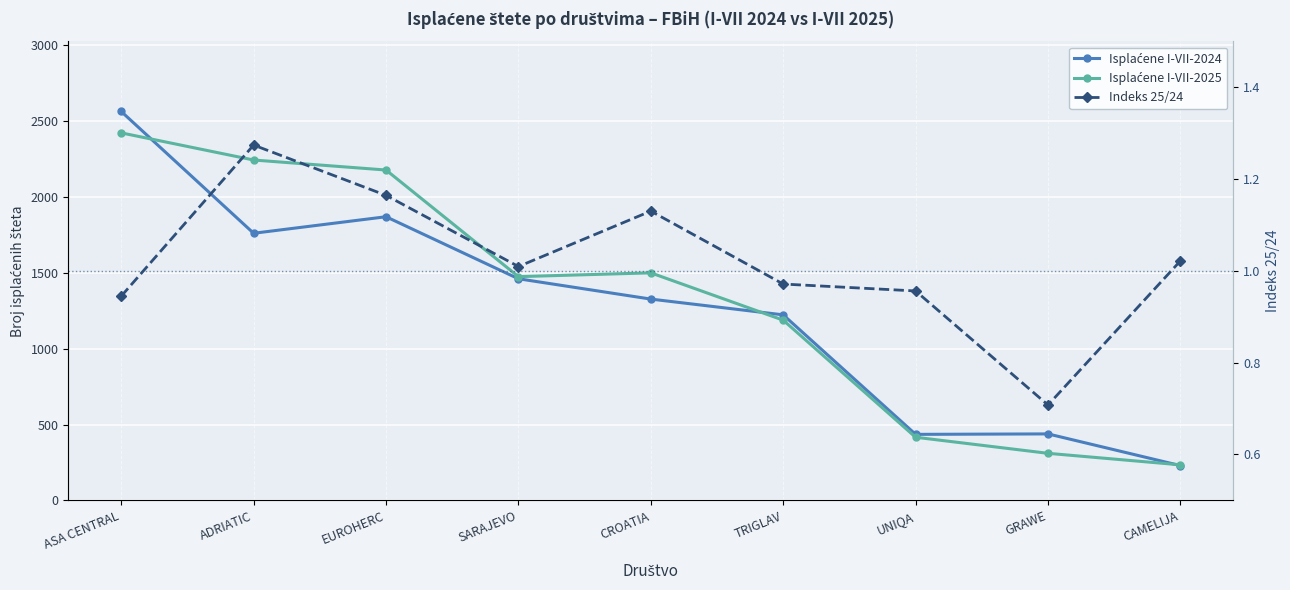

Reading right to left, list all the values displayed in this chart.

Isplaćene I-VII-2024: CAMELIJA=229.0	GRAWE=438.0	UNIQA=435.0	TRIGLAV=1223.0	CROATIA=1327.0	SARAJEVO=1461.0	EUROHERC=1870.0	ADRIATIC=1761.0	ASA CENTRAL=2564.0
Isplaćene I-VII-2025: CAMELIJA=234.0	GRAWE=310.0	UNIQA=416.0	TRIGLAV=1188.0	CROATIA=1500.0	SARAJEVO=1475.0	EUROHERC=2178.0	ADRIATIC=2244.0	ASA CENTRAL=2423.0
Indeks 25/24: CAMELIJA=1.0	GRAWE=0.7	UNIQA=1.0	TRIGLAV=1.0	CROATIA=1.1	SARAJEVO=1.0	EUROHERC=1.2	ADRIATIC=1.3	ASA CENTRAL=0.9